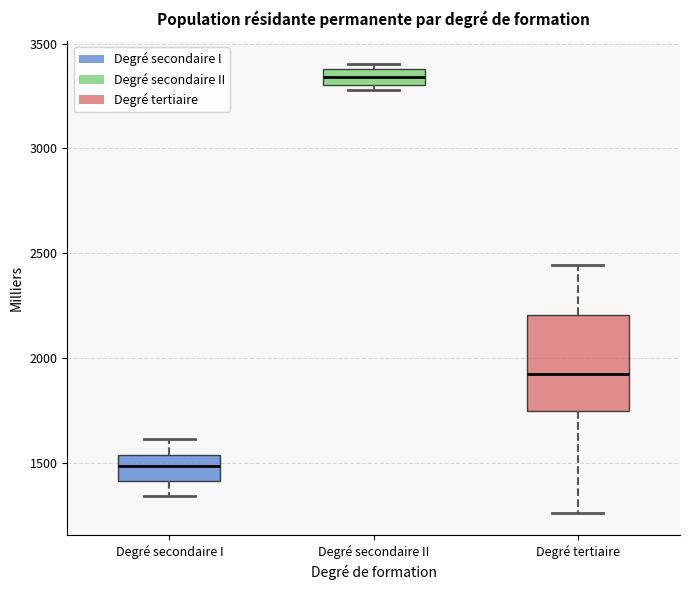

Which box is the tallest, from its lower edge to its upper edge?

Degré tertiaire